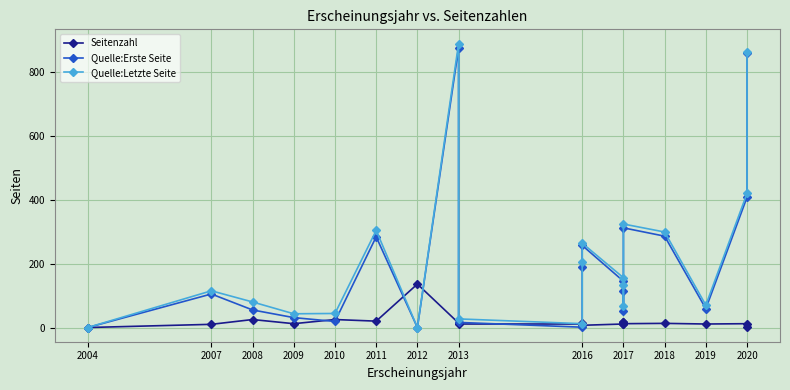

The Seitenzahl series shows 18 at 2020. True or false?

False